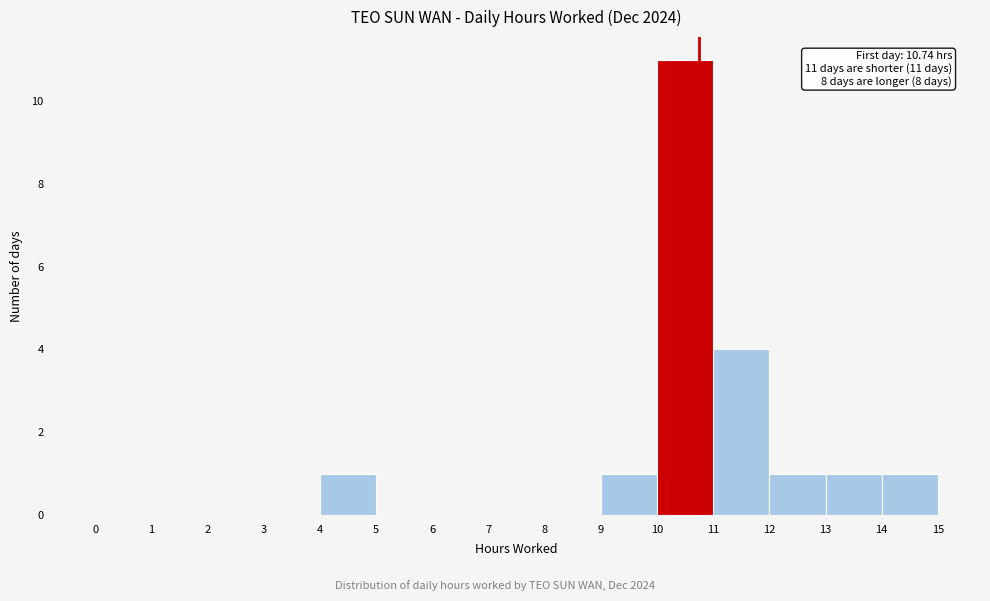

Which range on the x-axis has the tallest bar?

10 to 11